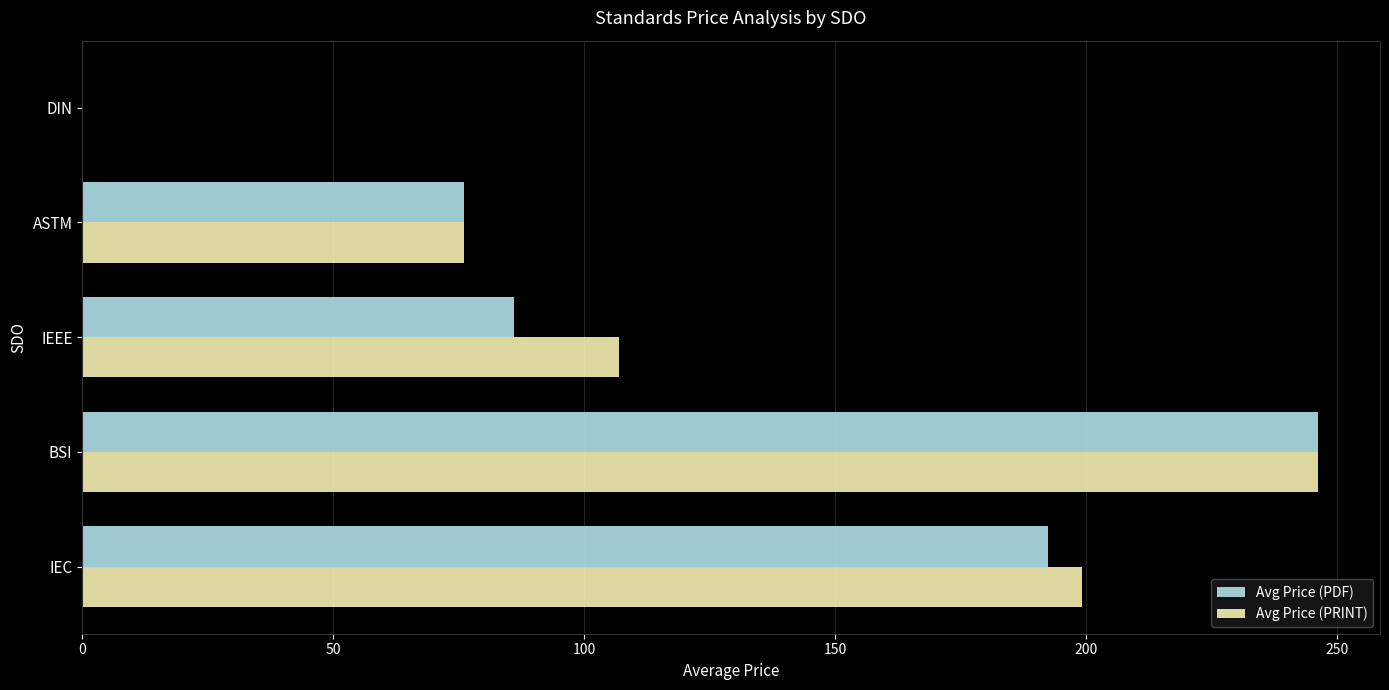

What is the sum of the Avg Price (PDF) values at DIN and ASTM?

76.0